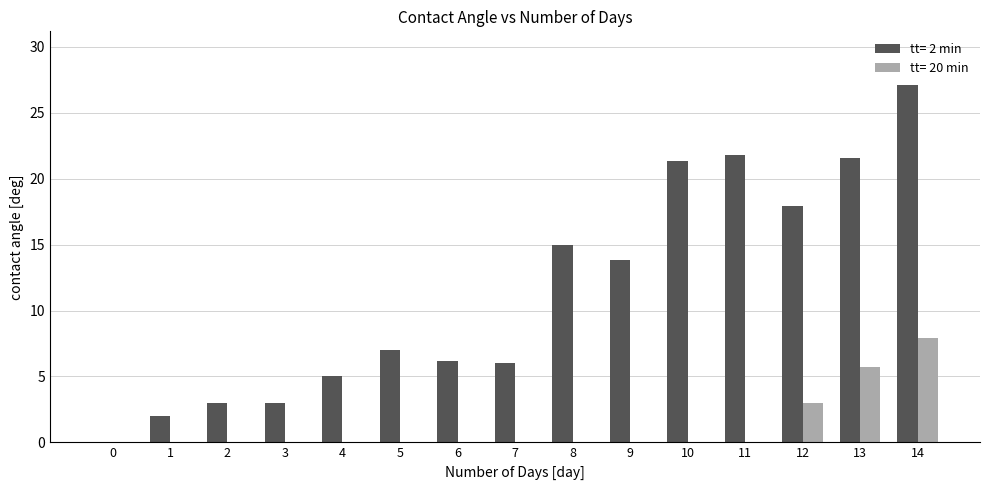

How many groups of bars are there?

15